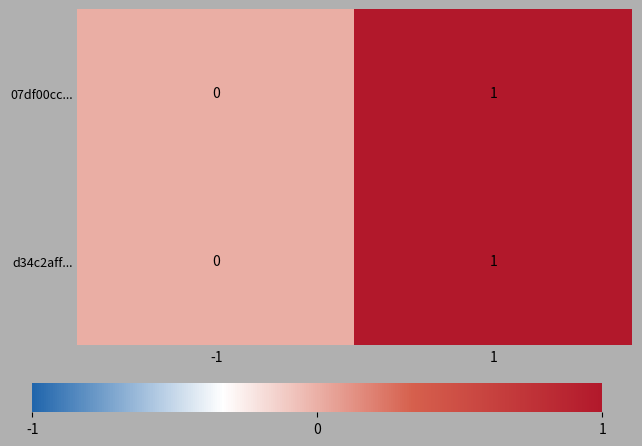

List the labels in order of 07df00cc... value, smallest first.

-1, 1